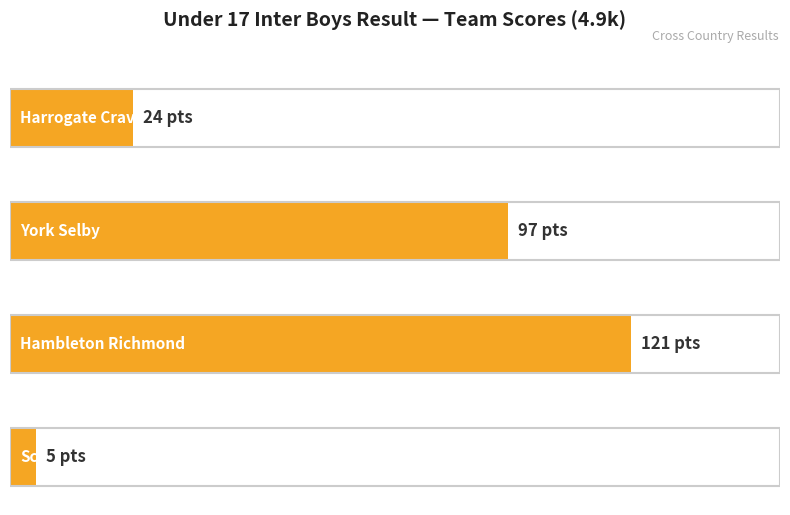

How many categories are shown in the chart?

4